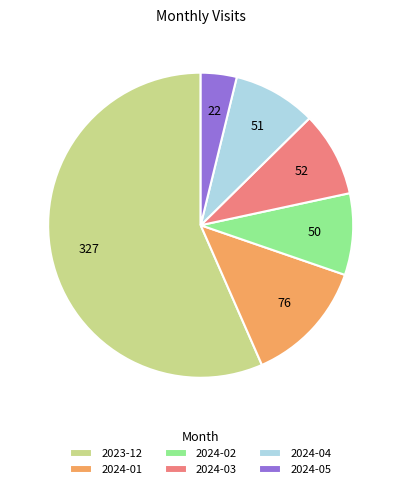

What is the majority slice?

2023-12